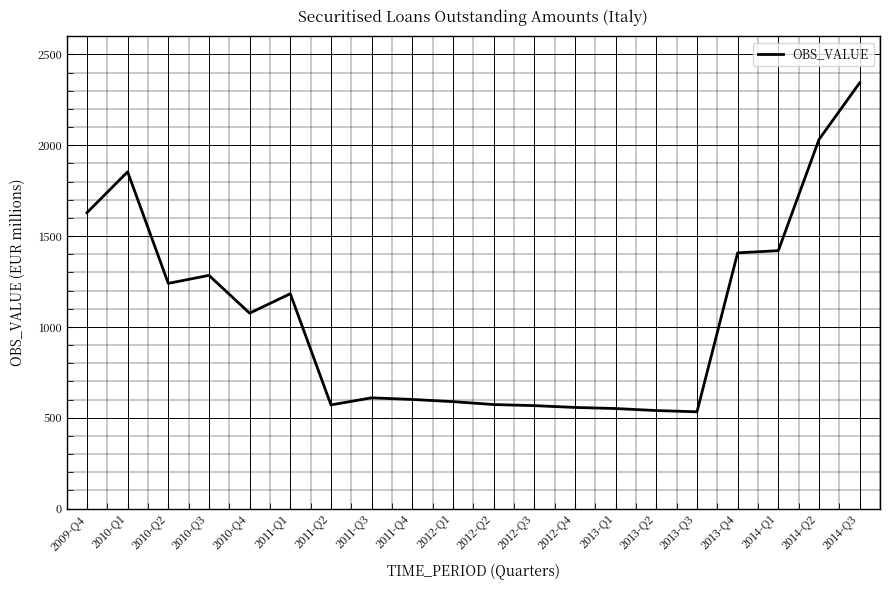

What is the ratio of the value at 2012-Q2 to the value at 2013-Q3?

1.1